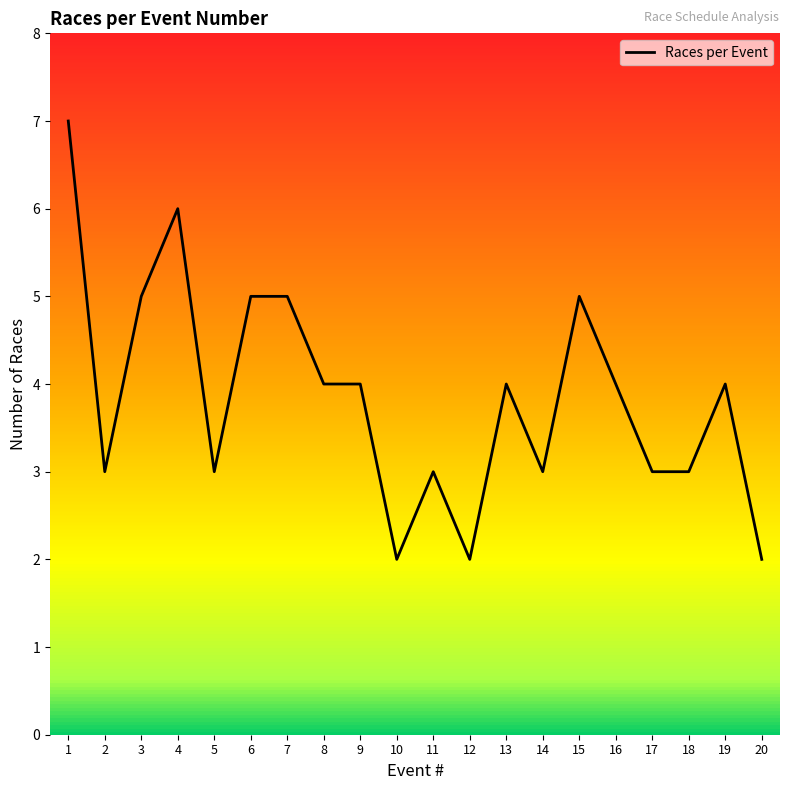

Where is the first local maximum?

4